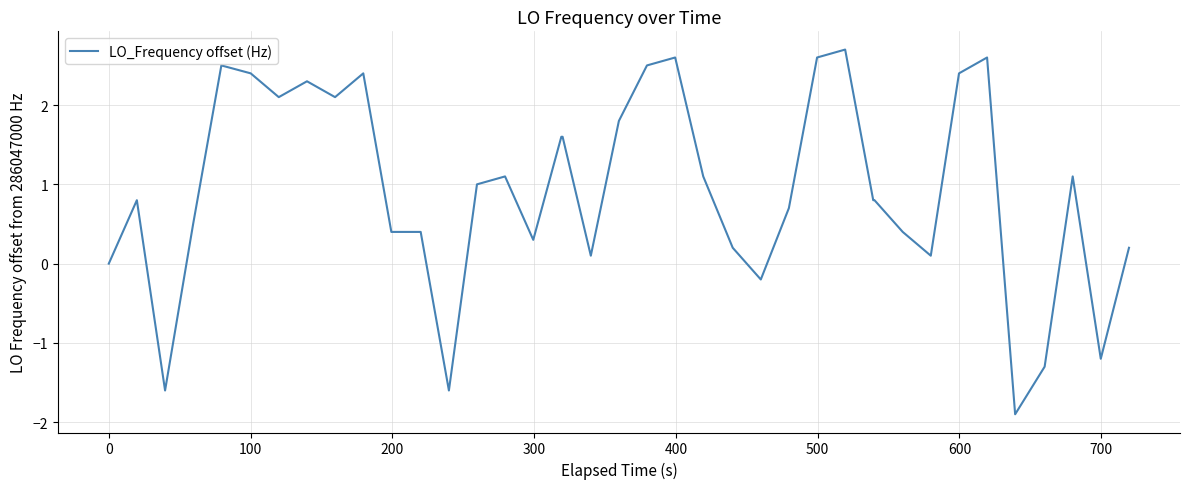

What is the greatest value displayed?

2.7